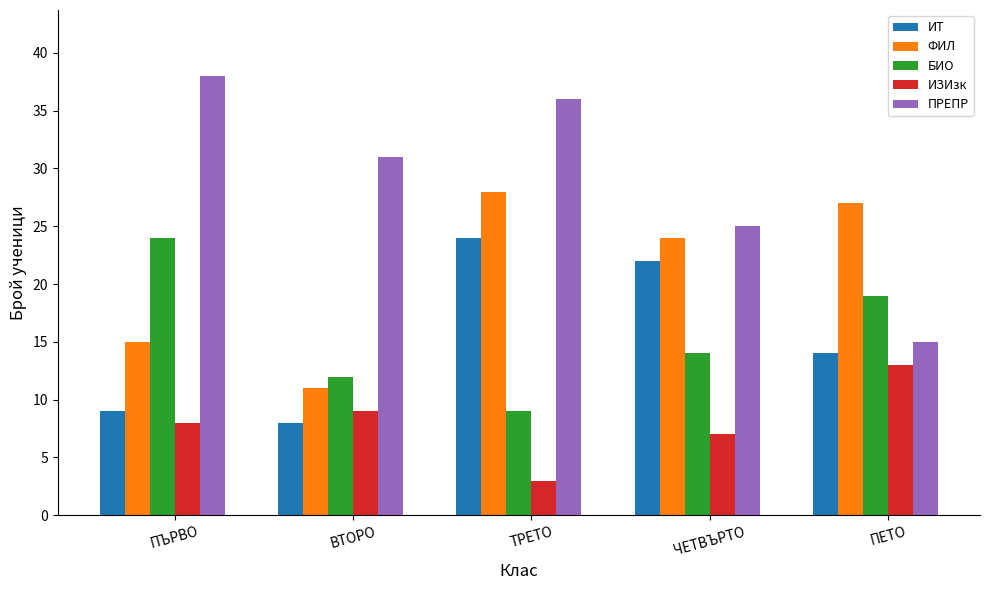

What is the difference between the ФИЛ values at ПЕТО and ПЪРВО?

12